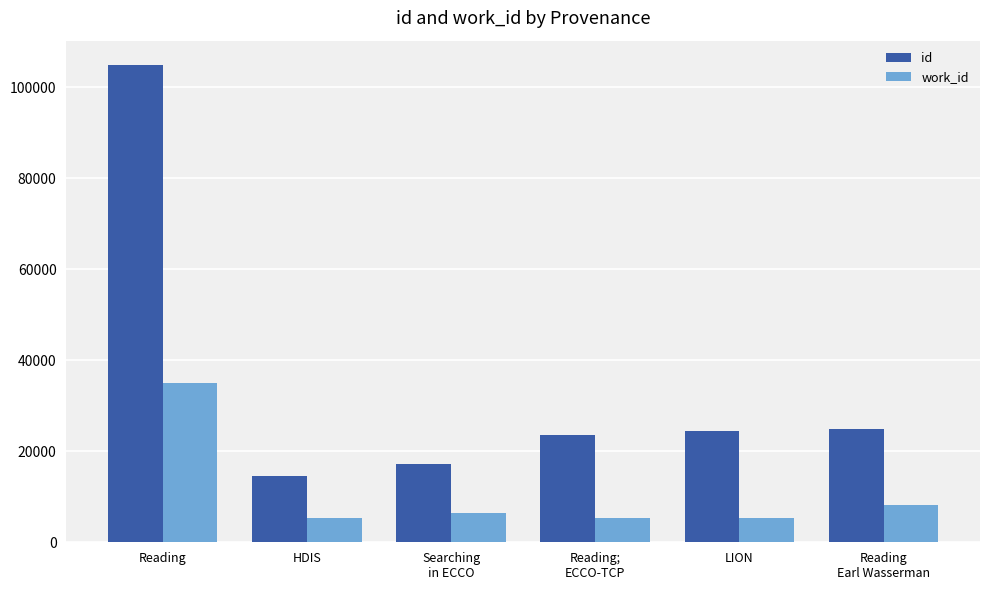

At Reading, list the series in order from largest to smallest.

id, work_id